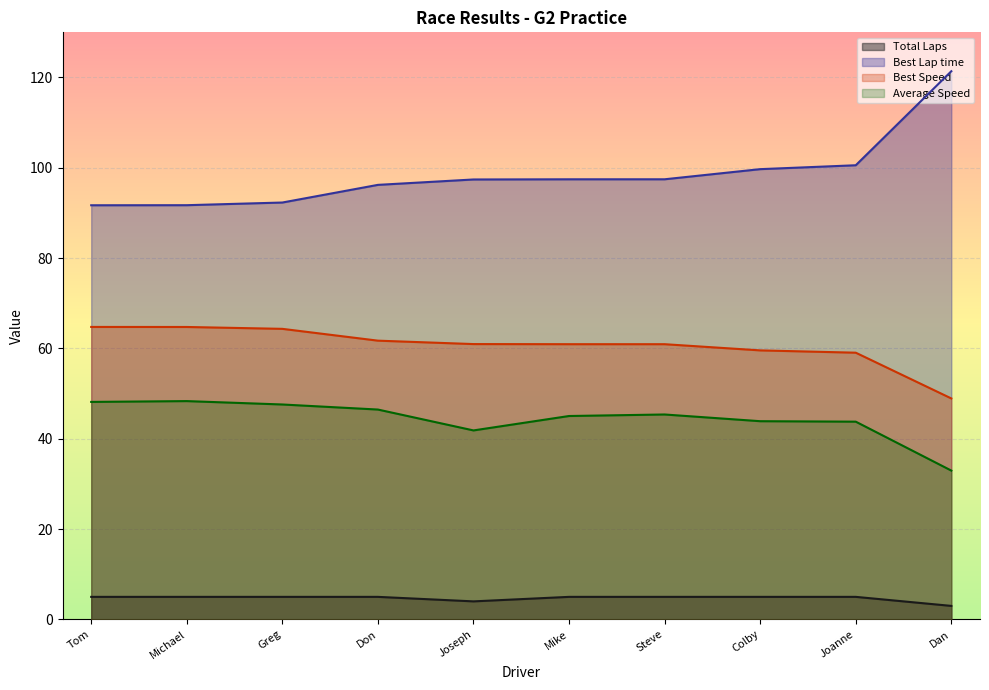

True or false: Best Lap time and Best Speed cross at least once.

False